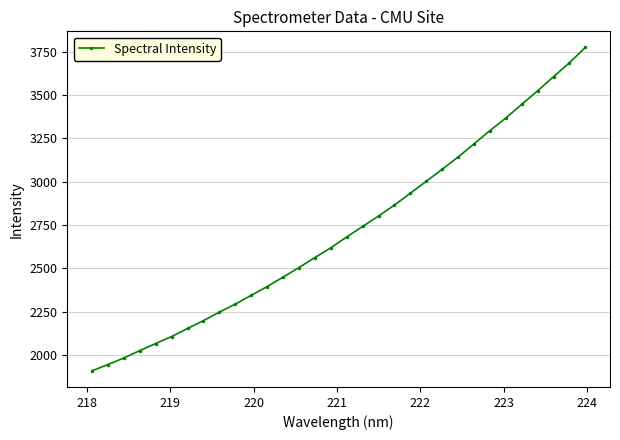

What is the difference between the maximum and minimum values?

1867.2